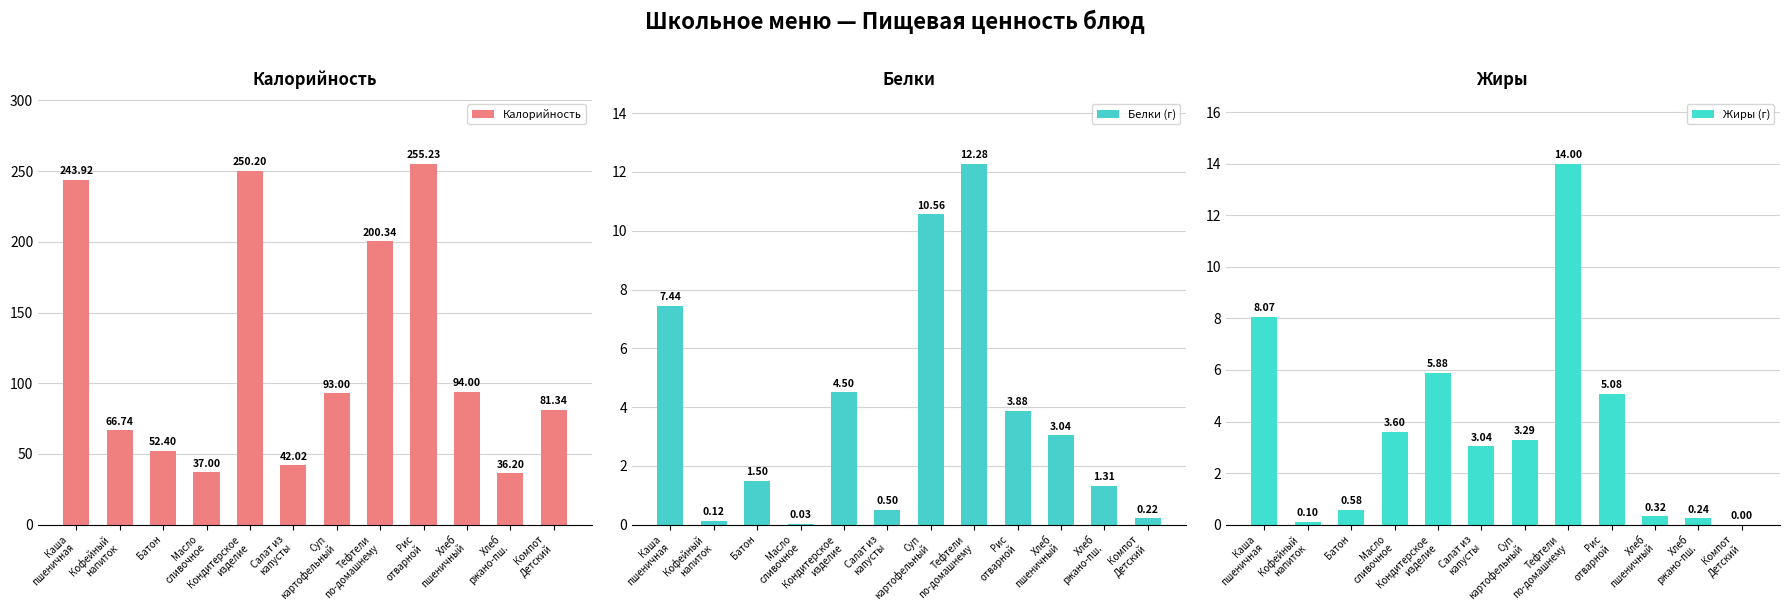

The value of Жиры (г) at Хлеб
пшеничный is 0.5. True or false?

False